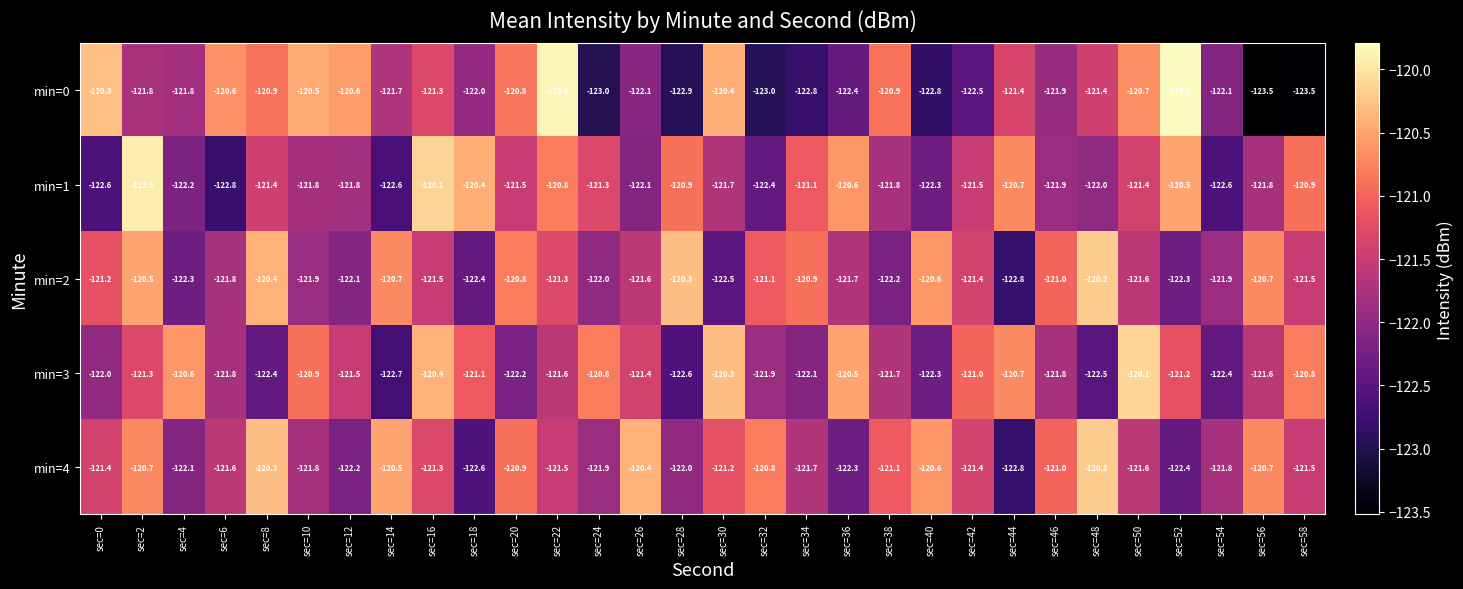

At how many categories does at least one series exceed -122?

30